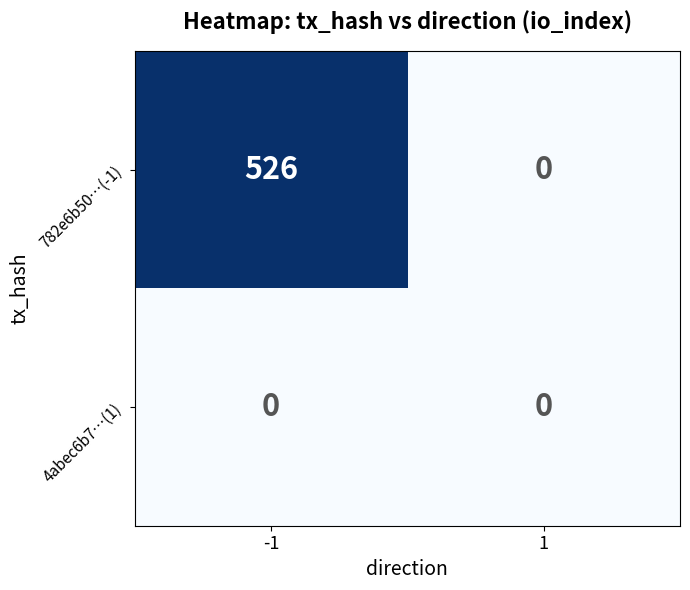

What is the maximum value for 782e6b50…(-1)?

526